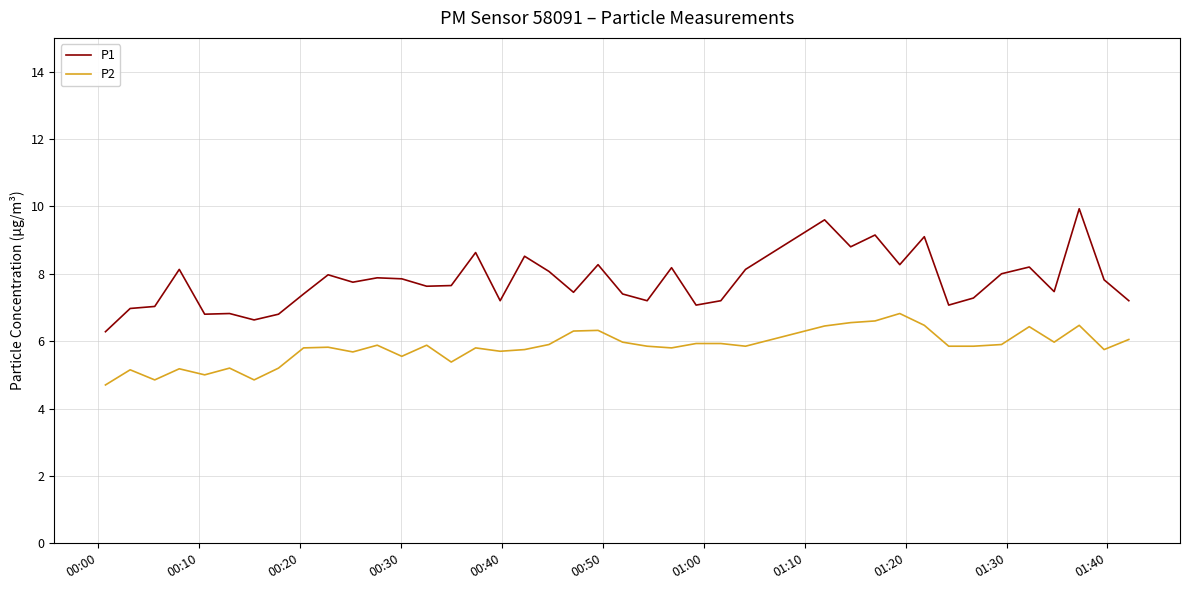

True or false: P1 and P2 intersect in this chart.

False